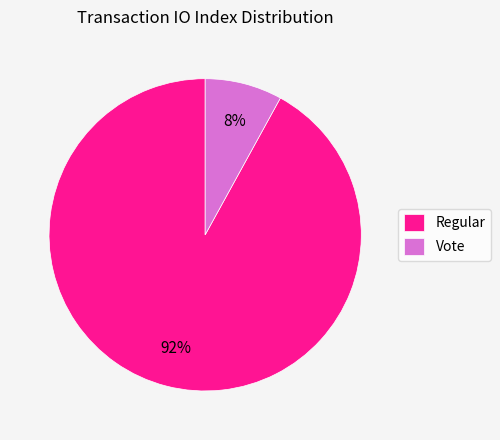

Rank the categories by value from lowest to highest.

Vote, Regular